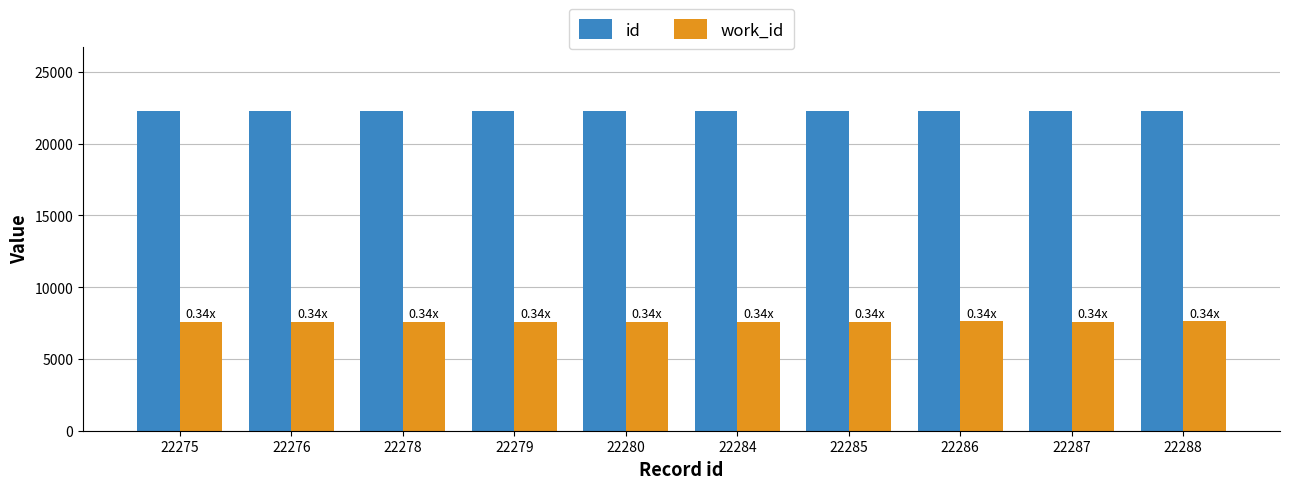

Does the chart contain any negative values?

No